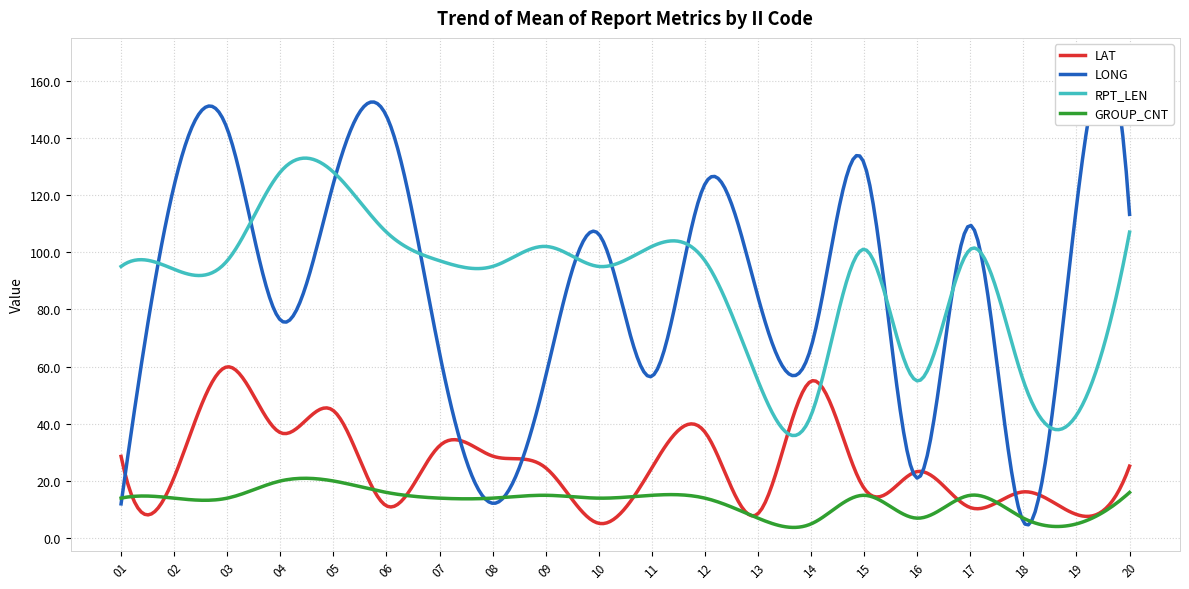

How many values in the RPT_LEN series are below 97?

9